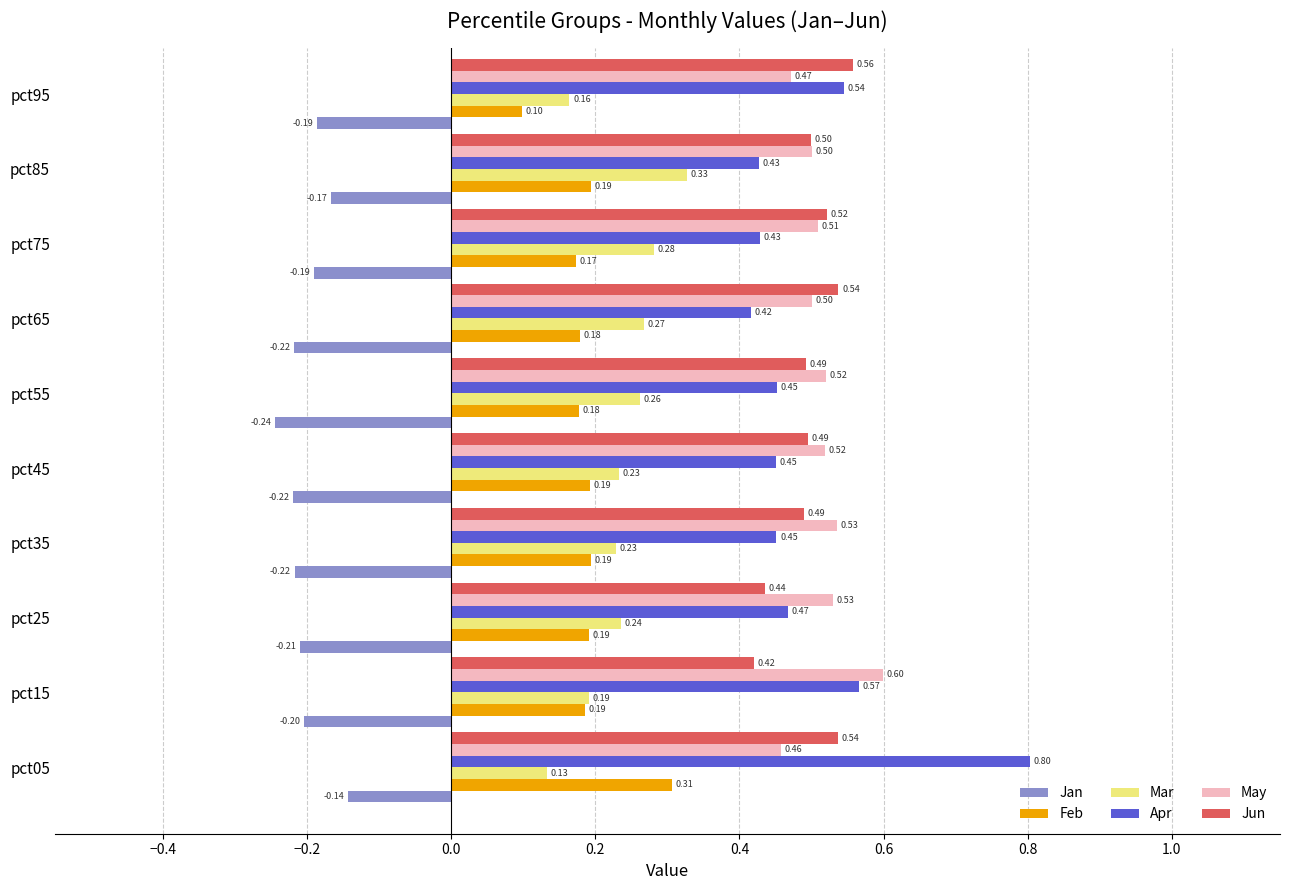

What is the lowest value of the Jan series?

-0.2